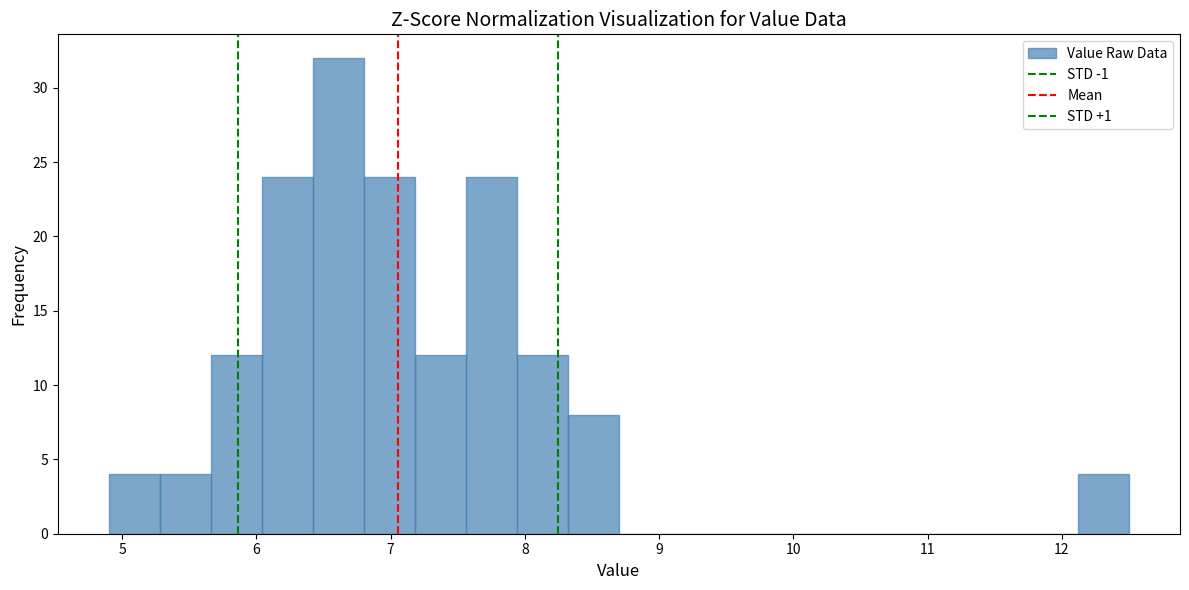

Around what value on the x-axis is the tallest bar? Give the approximate position of its centre, as read against the axis.

6.6